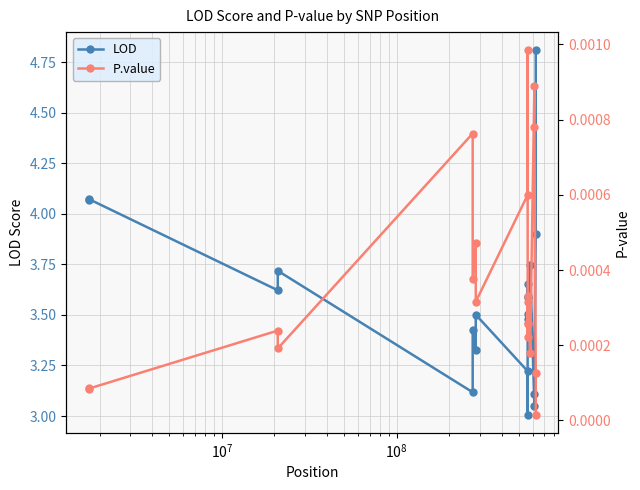

How many interior local valleys does the P.value series have?

6